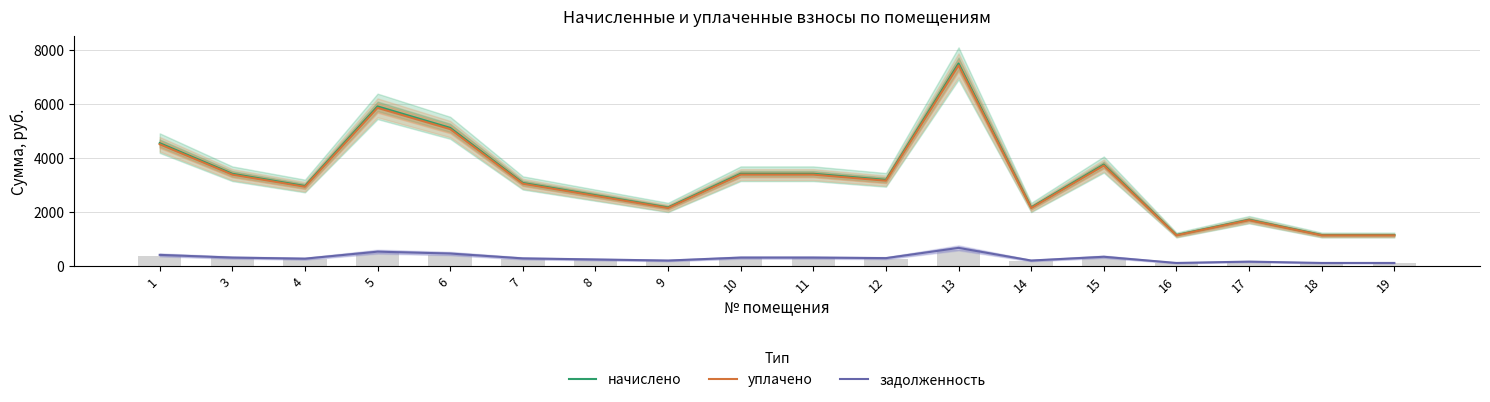

What is the difference between the highest and lowest values at 12?

2908.5